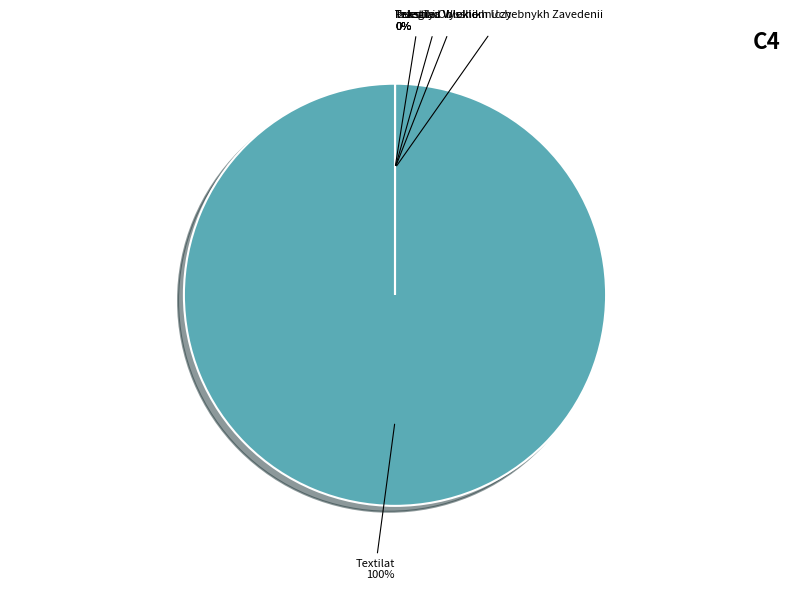

To the nearest percent, what is the difference between the largest and smallest slice percentages?

100%